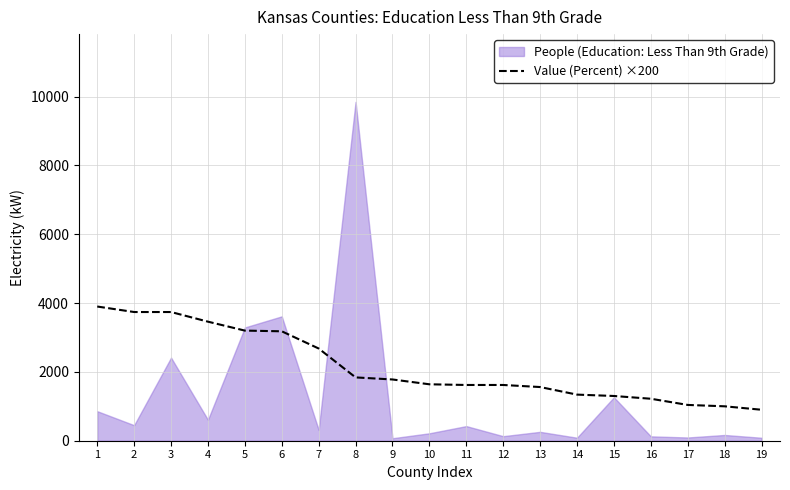

True or false: the data has more than 0 interior local peaks.

False